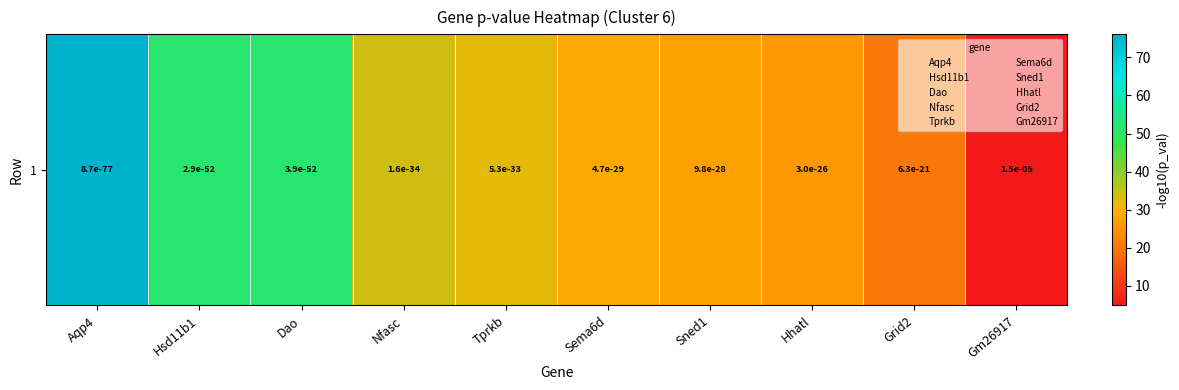

Which category has the lowest value across all series?

Gm26917